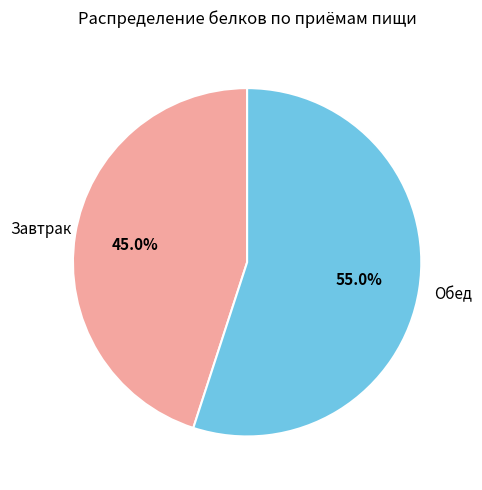

Is there a majority slice in this chart?

Yes